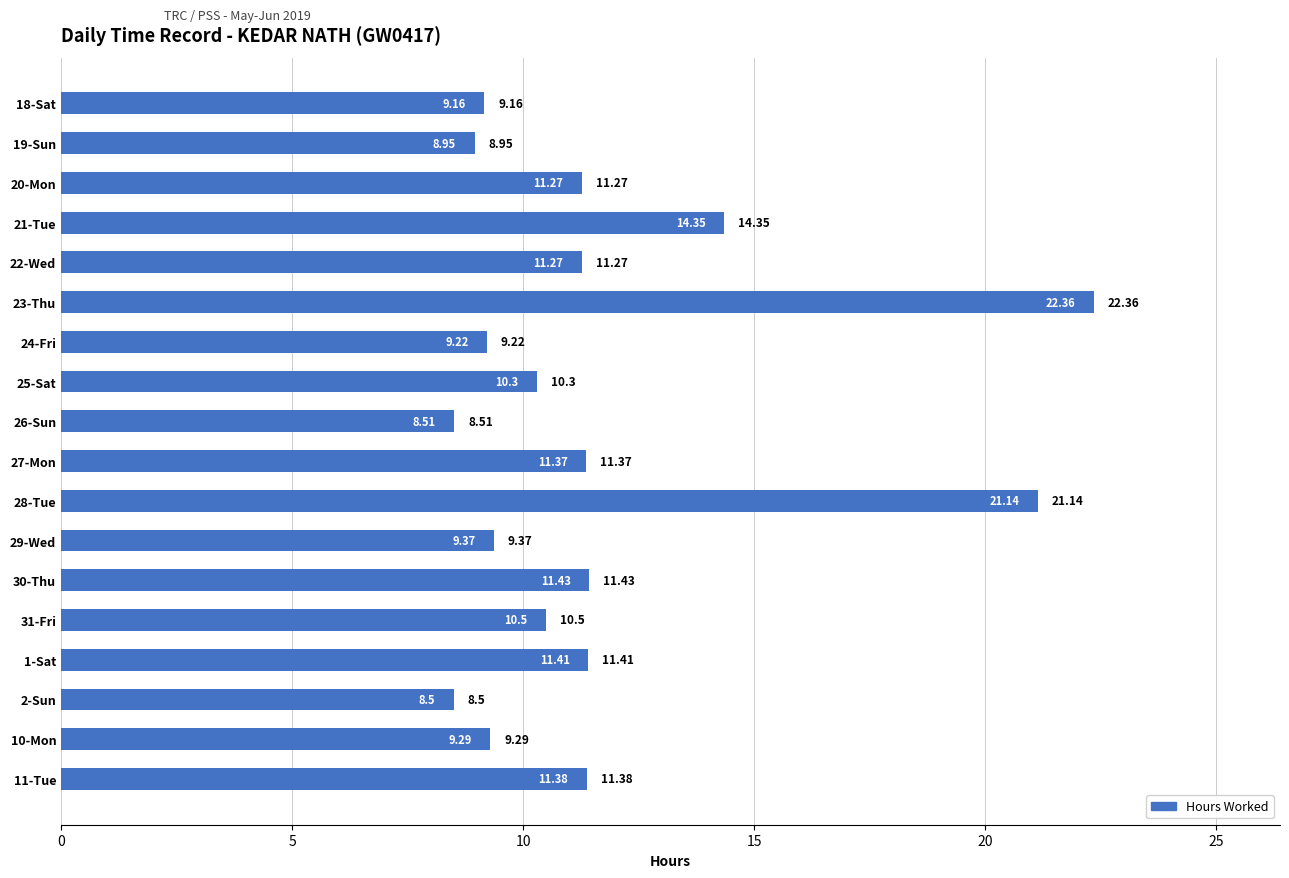

What is the smallest value displayed?

8.5